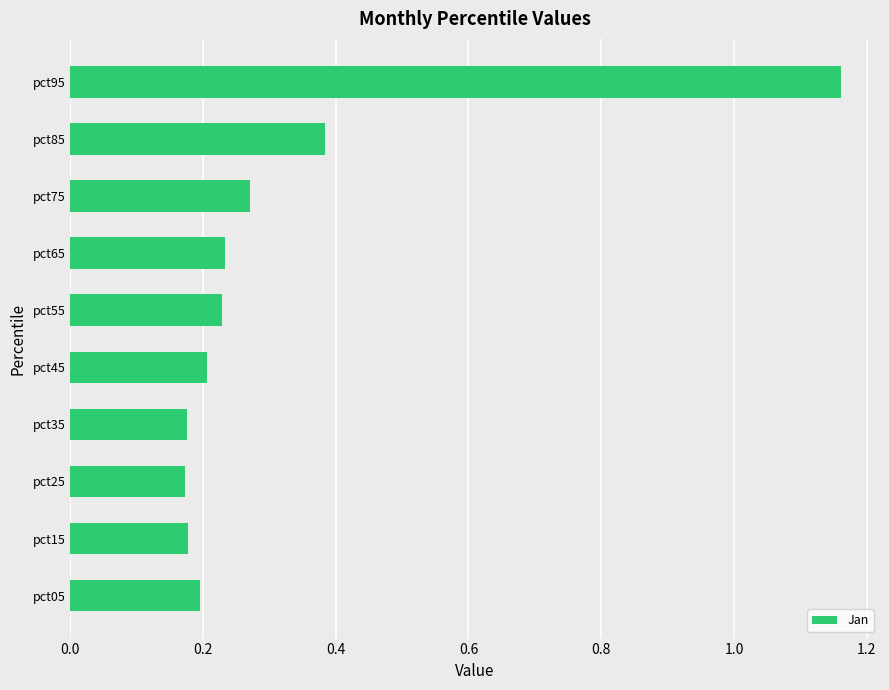

What is the sum of all values?

3.2